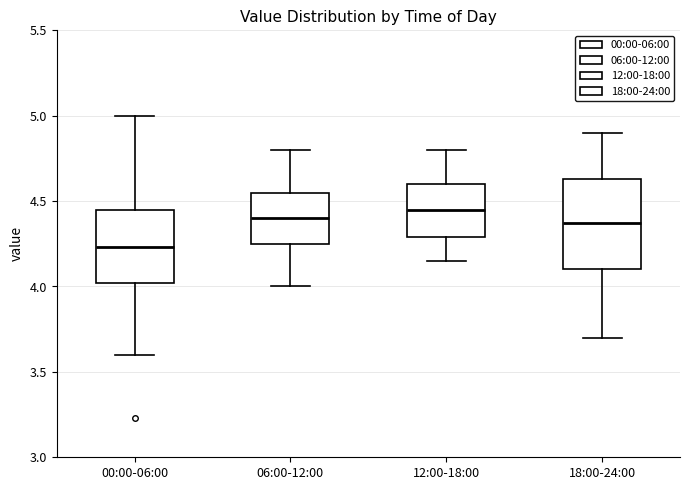

Where does the median line of the box for 12:00-18:00 sit on the y-axis? The values are not printed on the chart, so give them approximately, as read against the axis.

4.45